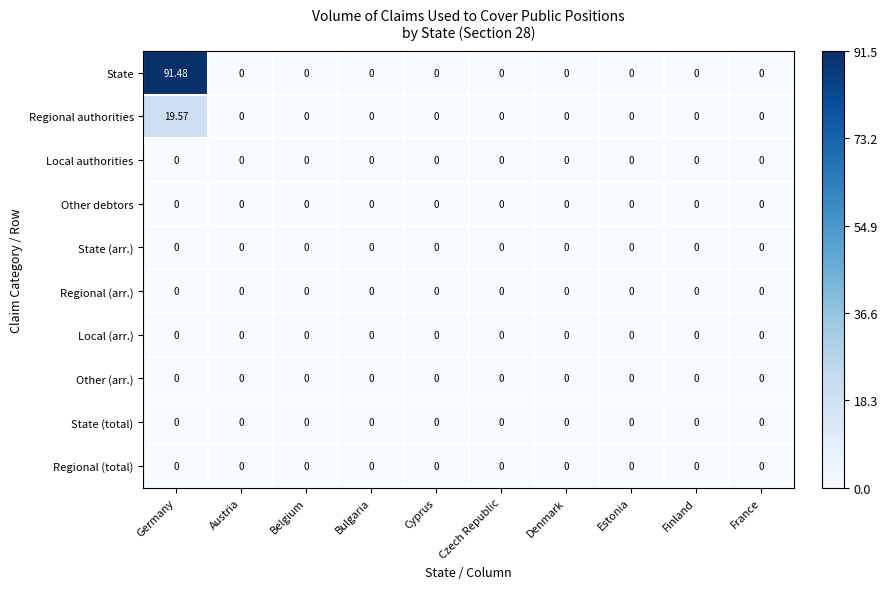

Which series has the widest spread of values?

State